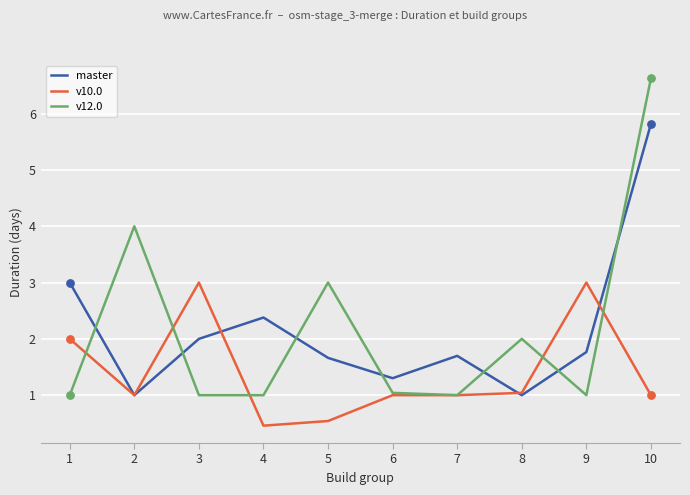

Between 2 and 10, which series saw the biggest shift?

master